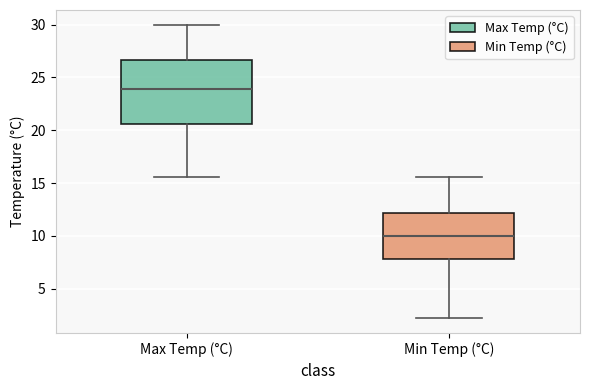

Where does the upper whisker of the box for Max Temp (°C) end on the y-axis? The values are not printed on the chart, so give them approximately, as read against the axis.

30.0